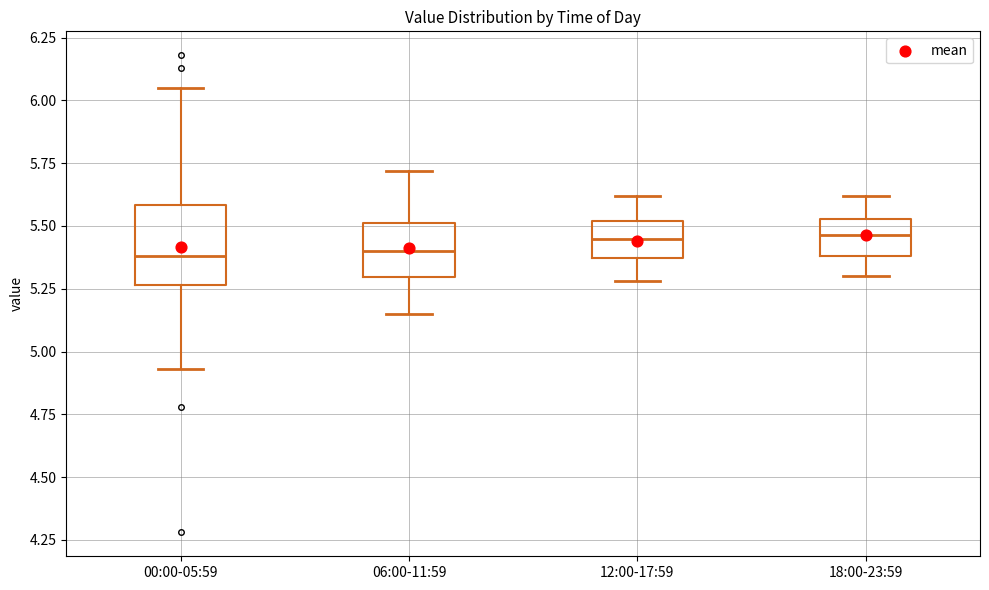

Which box is the tallest, from its lower edge to its upper edge?

00:00-05:59